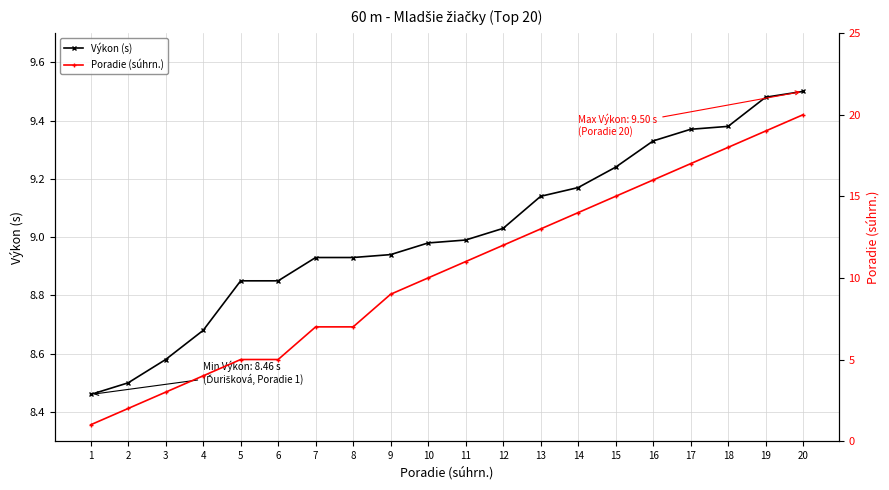

How many data points in Poradie (súhrn.) are less than 11?

10